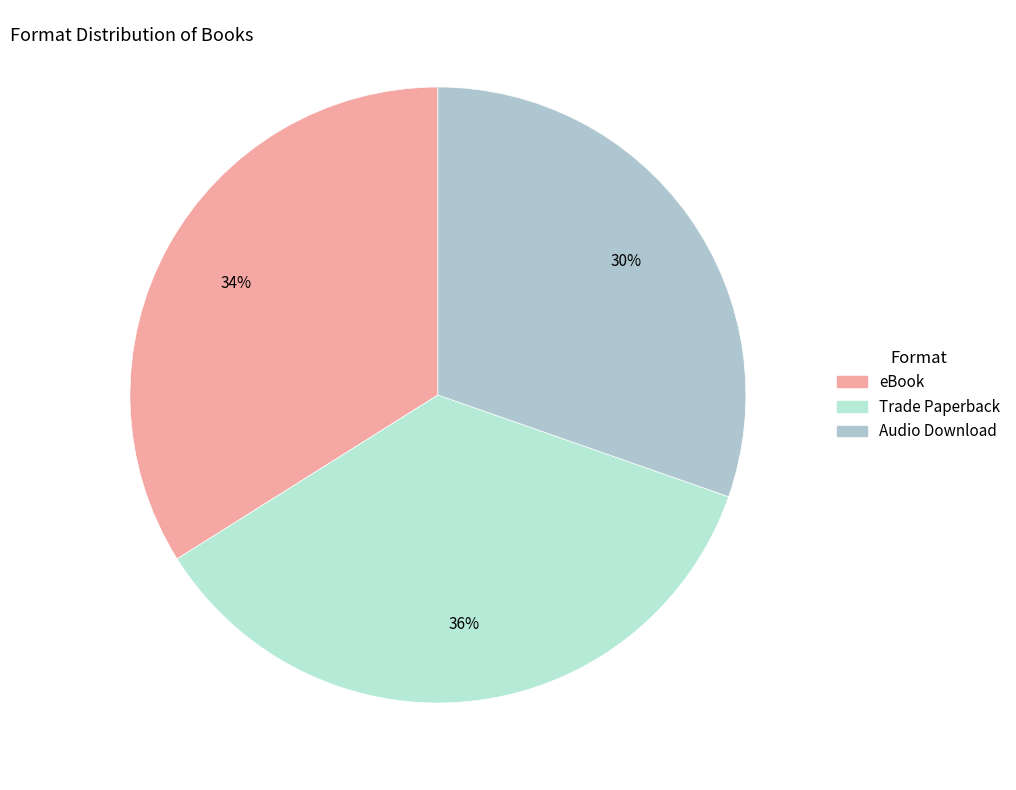

Which category has the biggest portion of the pie?

Trade Paperback